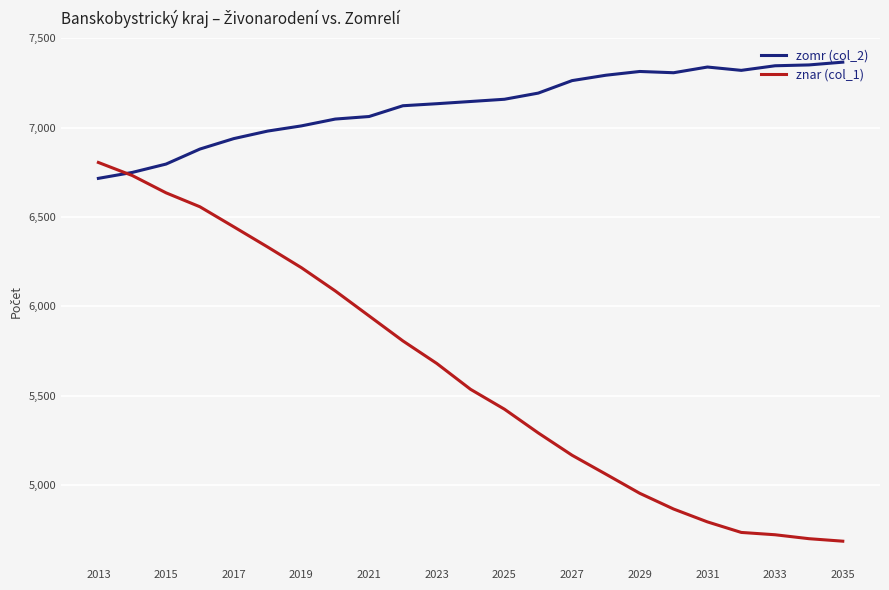

What is the greatest value displayed?

7366.5